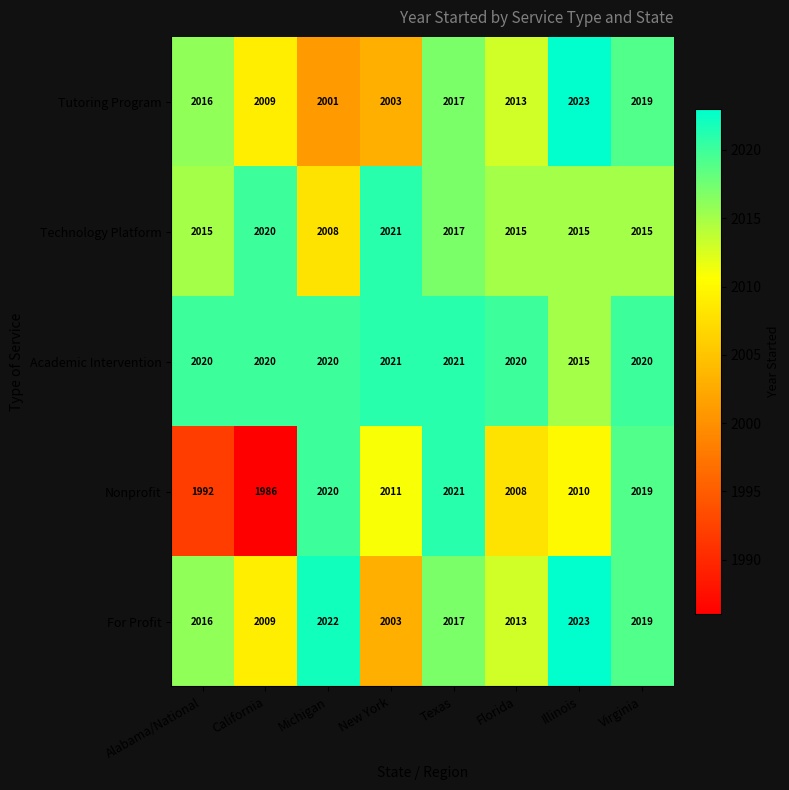

Which category has the highest value across all series?

Illinois